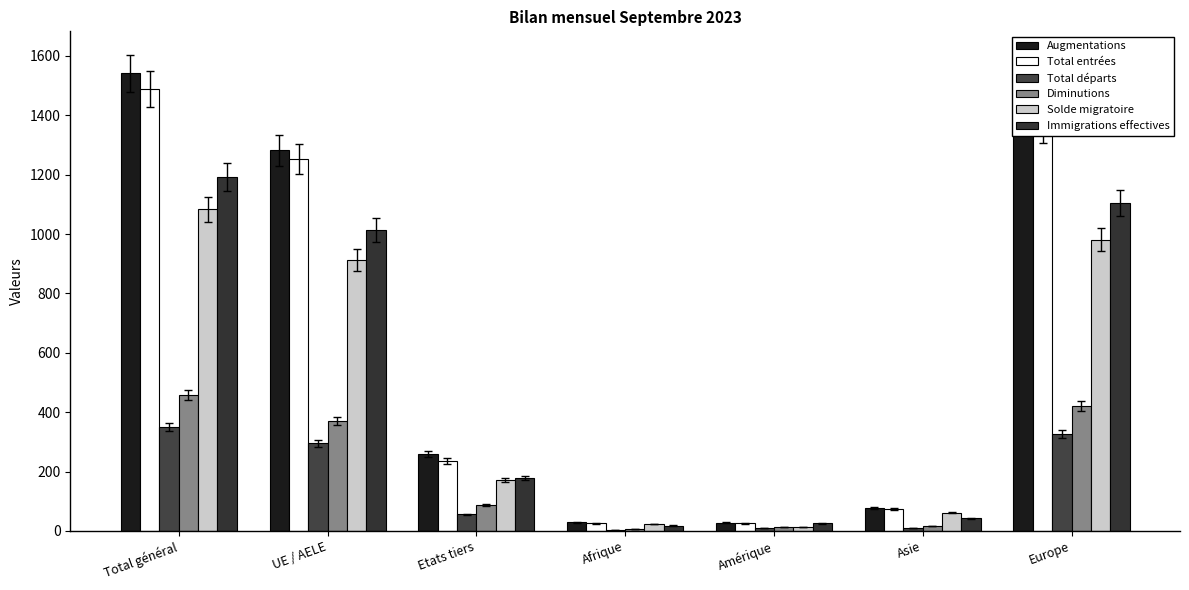

Are the bars horizontal?

No